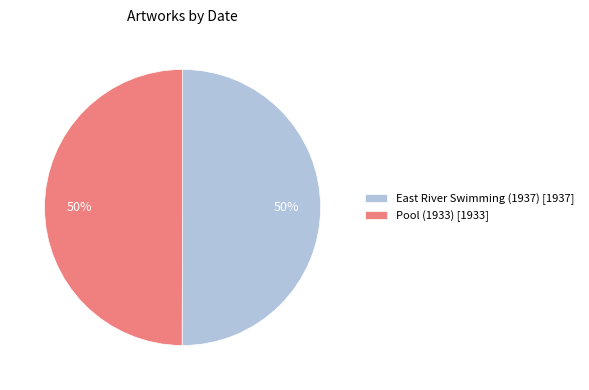

How many segments does this pie chart have?

2